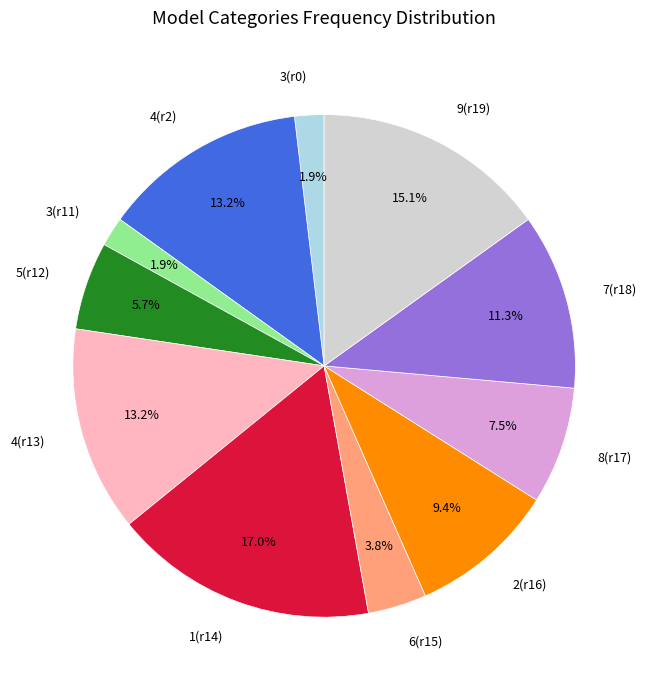

Which slice is the largest?

1(r14)